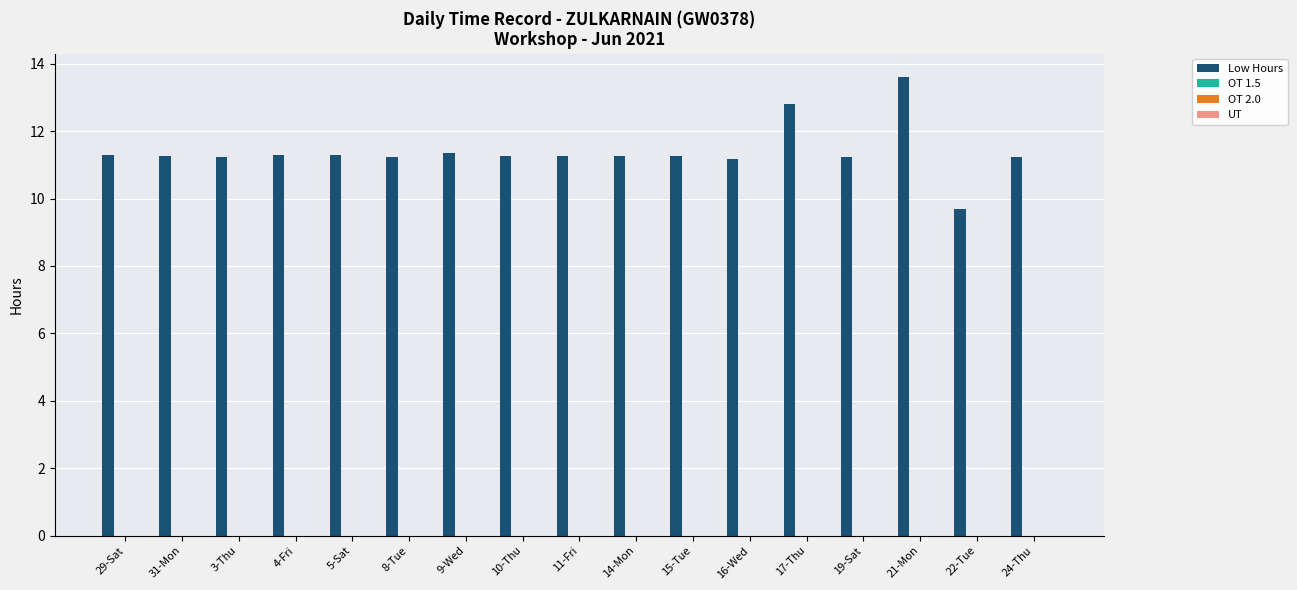

What is the value of the 13th bar from the left?

12.8